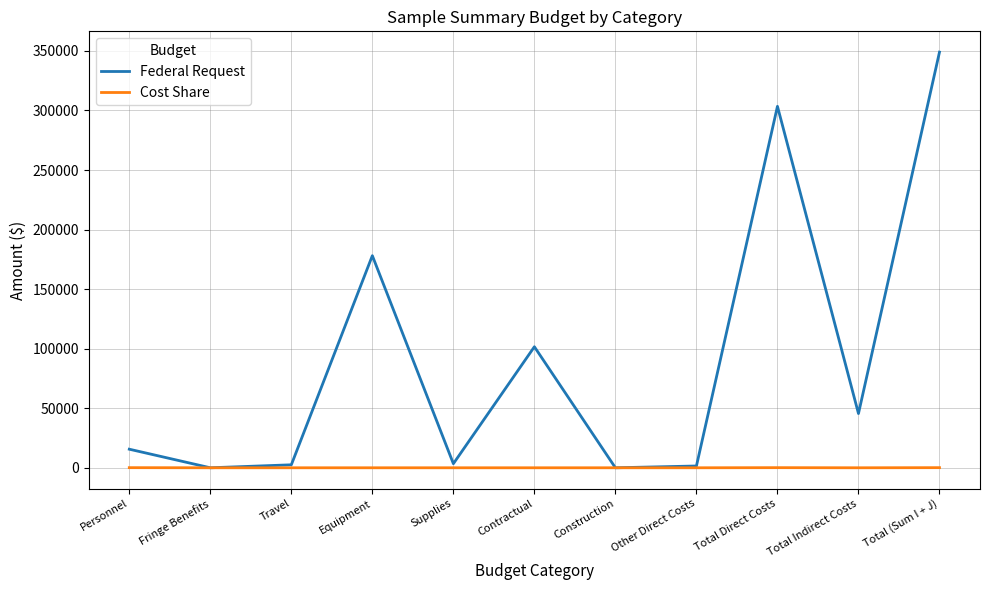

Is it true that Cost Share equals 100.0 at Total Direct Costs?

True